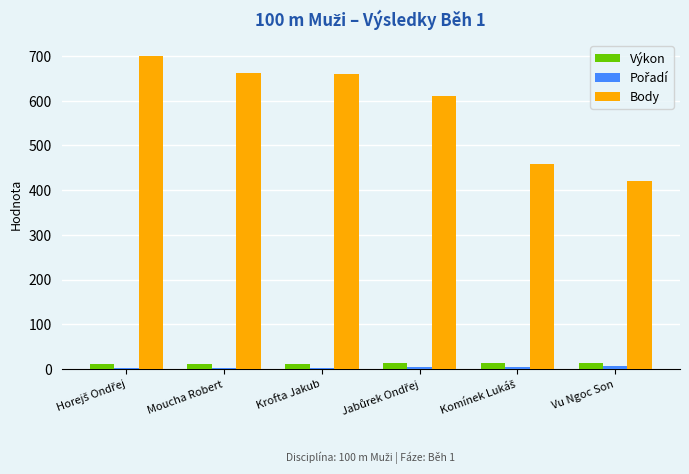

Which series changed the most between Moucha Robert and Vu Ngoc Son?

Body